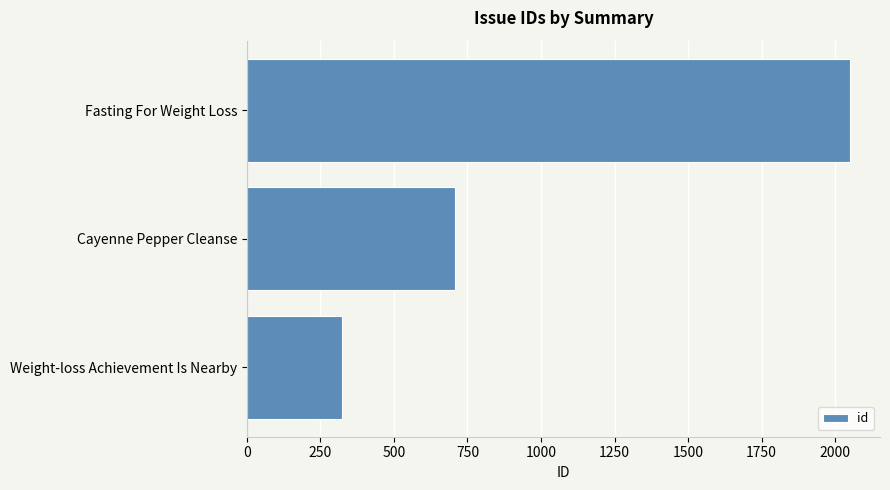

The chart shows a value of 1359 at Fasting For Weight Loss. True or false?

False